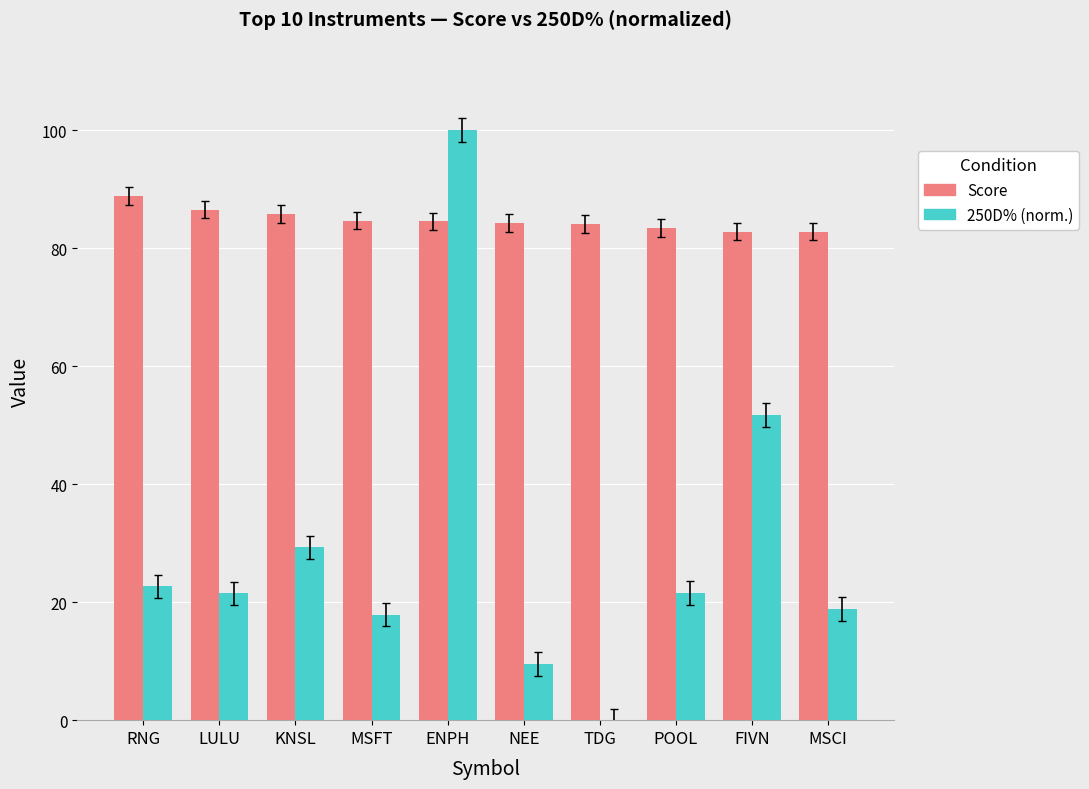

What is the total value across all series at KNSL?

115.0